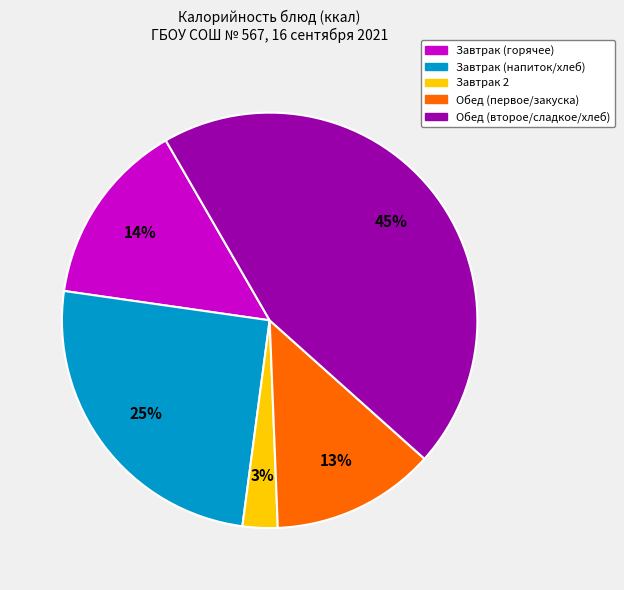

Does any single category account for the majority?

No